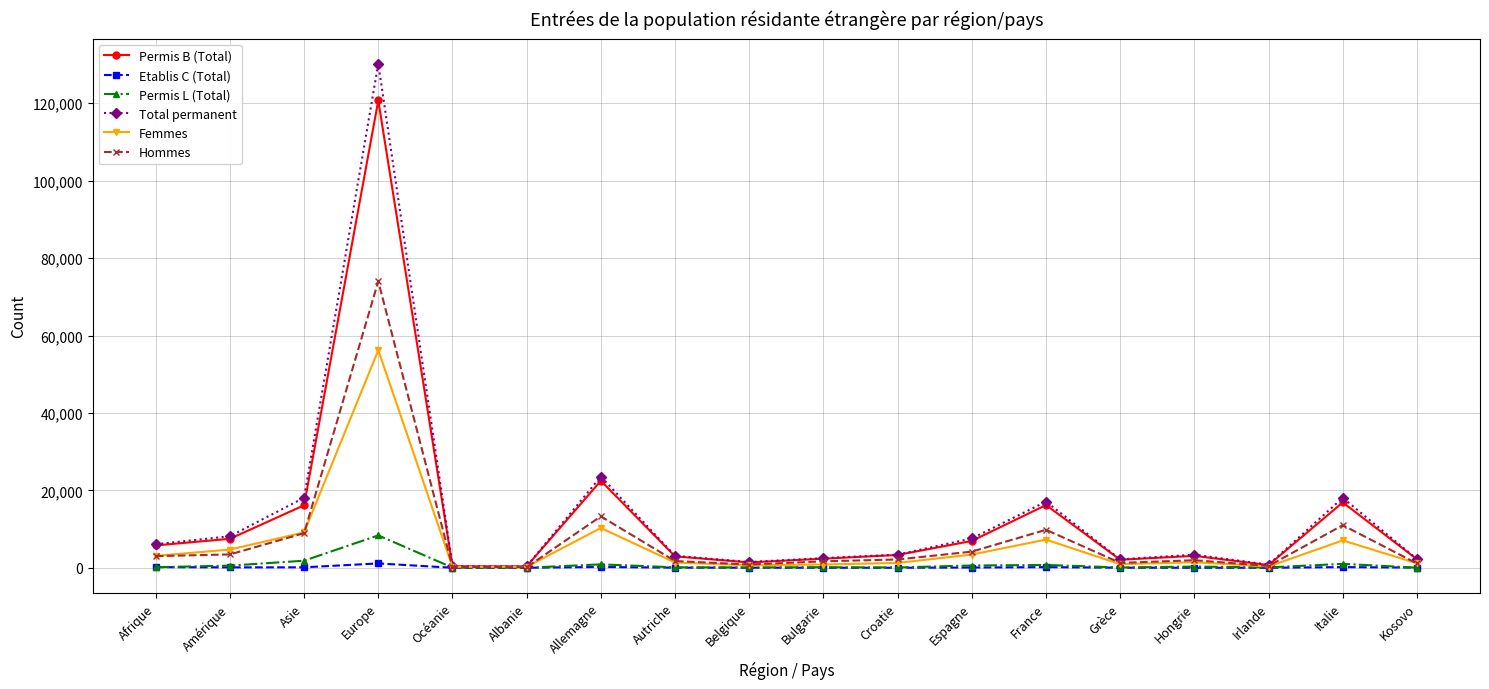

Which series has the largest range (max minus min)?

Total permanent